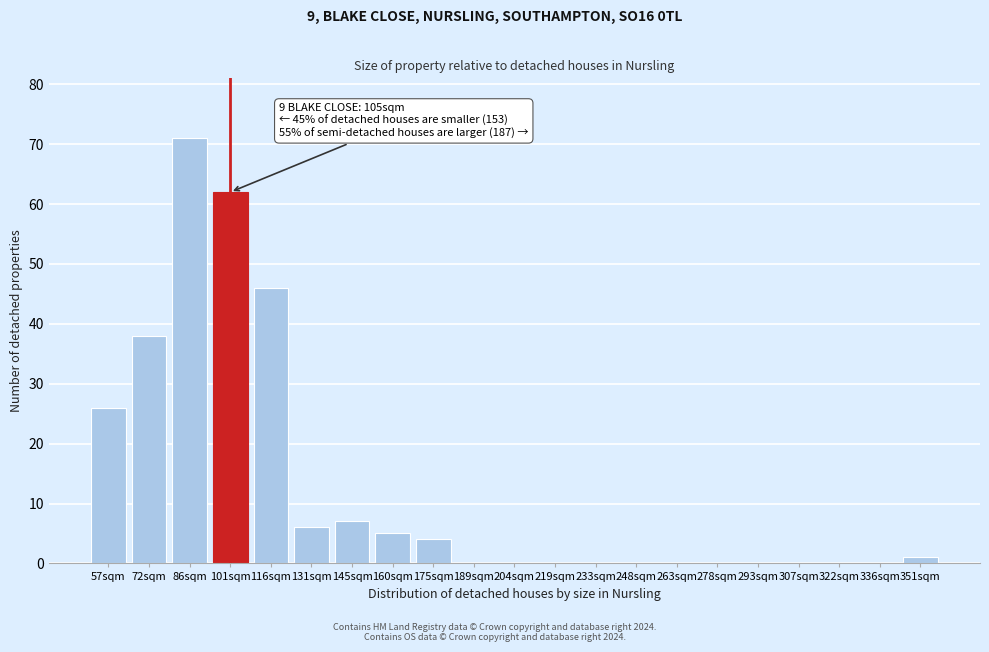

Reading right to left, list all the values displayed in this chart.

351sqm=1	336sqm=0	322sqm=0	307sqm=0	293sqm=0	278sqm=0	263sqm=0	248sqm=0	233sqm=0	219sqm=0	204sqm=0	189sqm=0	175sqm=4	160sqm=5	145sqm=7	131sqm=6	116sqm=46	101sqm=62	86sqm=71	72sqm=38	57sqm=26